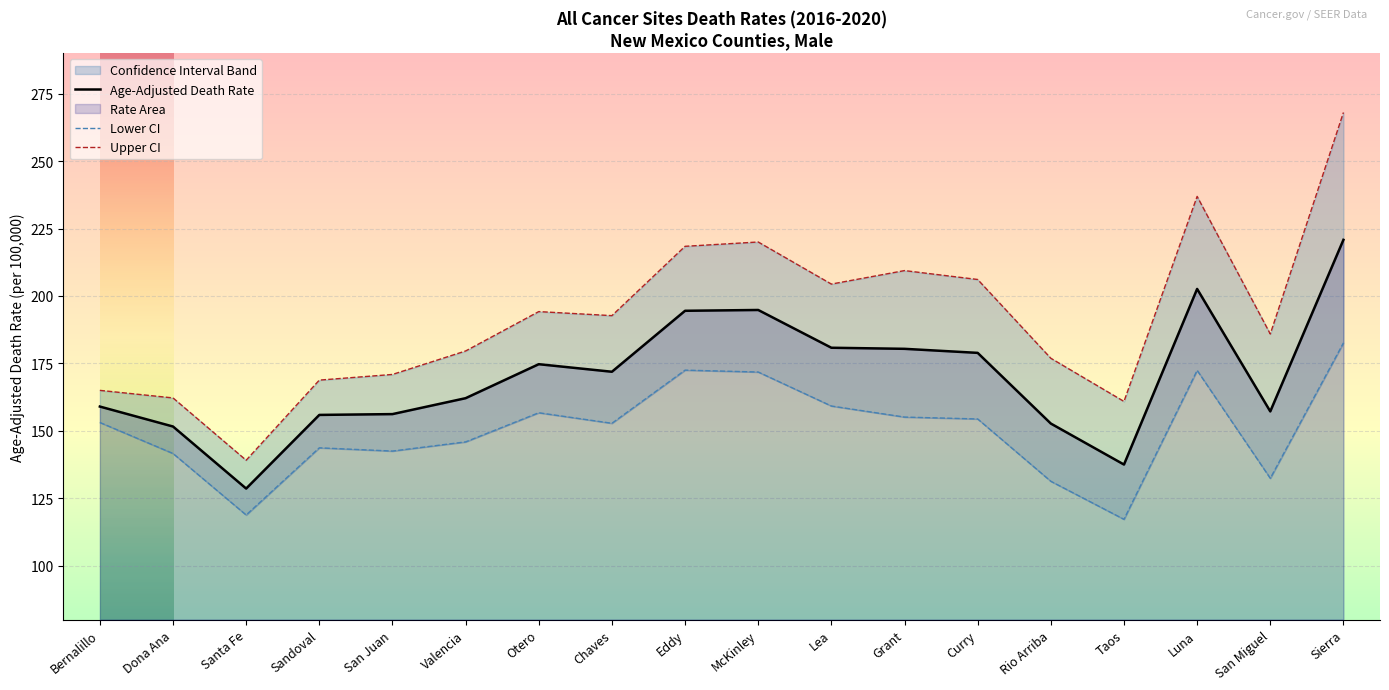

How many interior local valleys does the Upper CI series have?

5